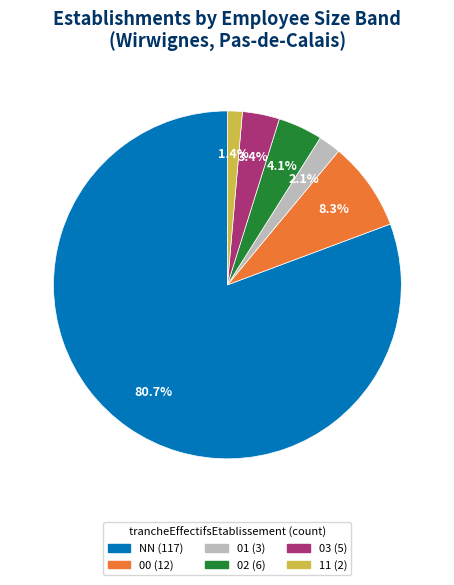

True or false: 03 accounts for 3% of the total.

True